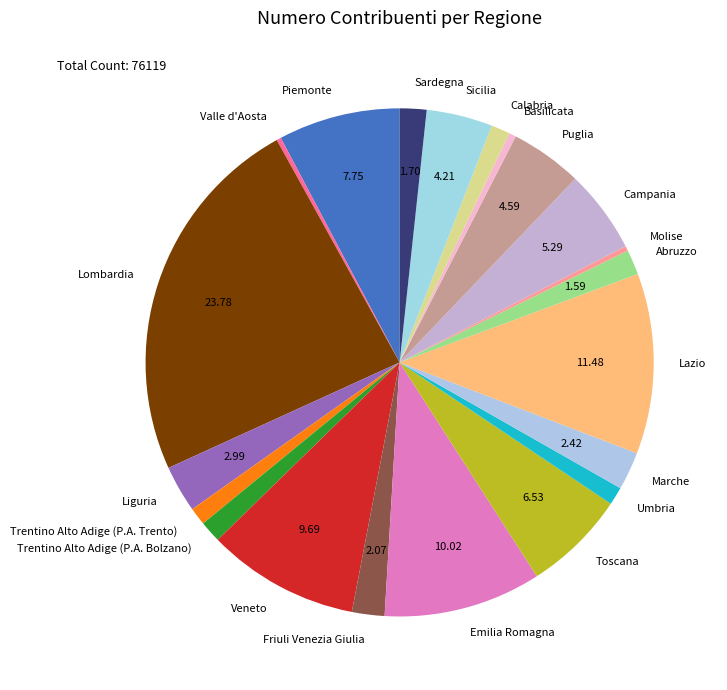

Is it true that Valle d'Aosta is 8% of the pie?

False